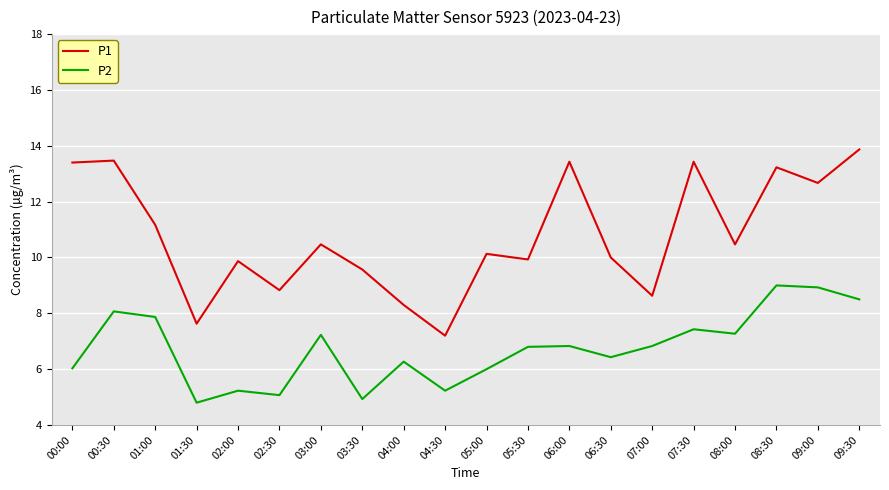

What position from the left is 04:00?

9